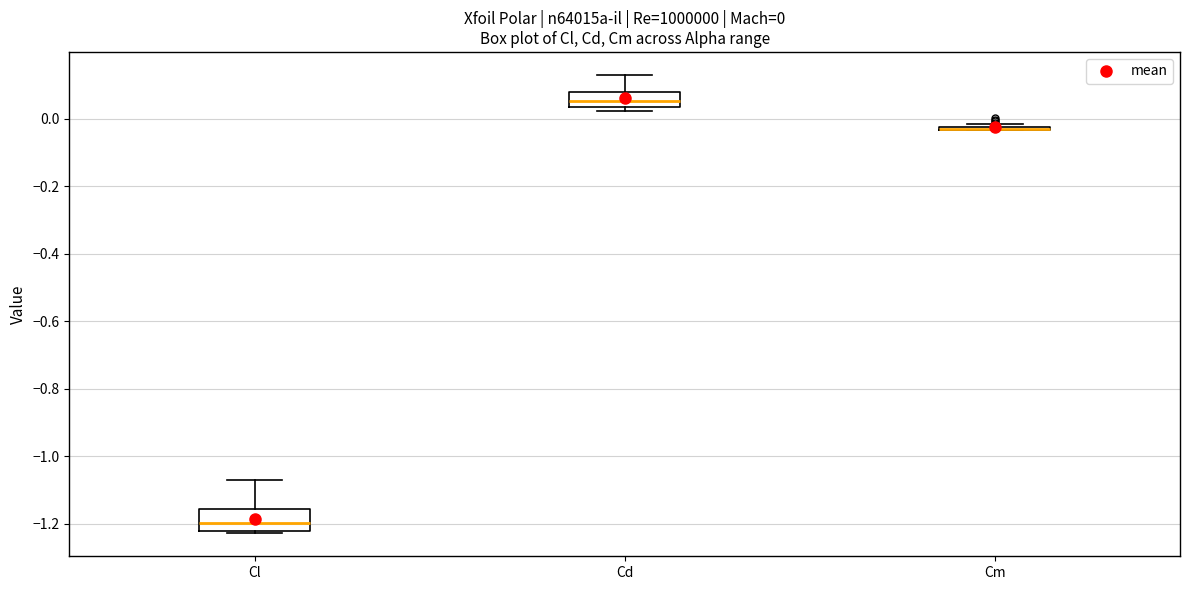

Which box is the tallest, from its lower edge to its upper edge?

Cl